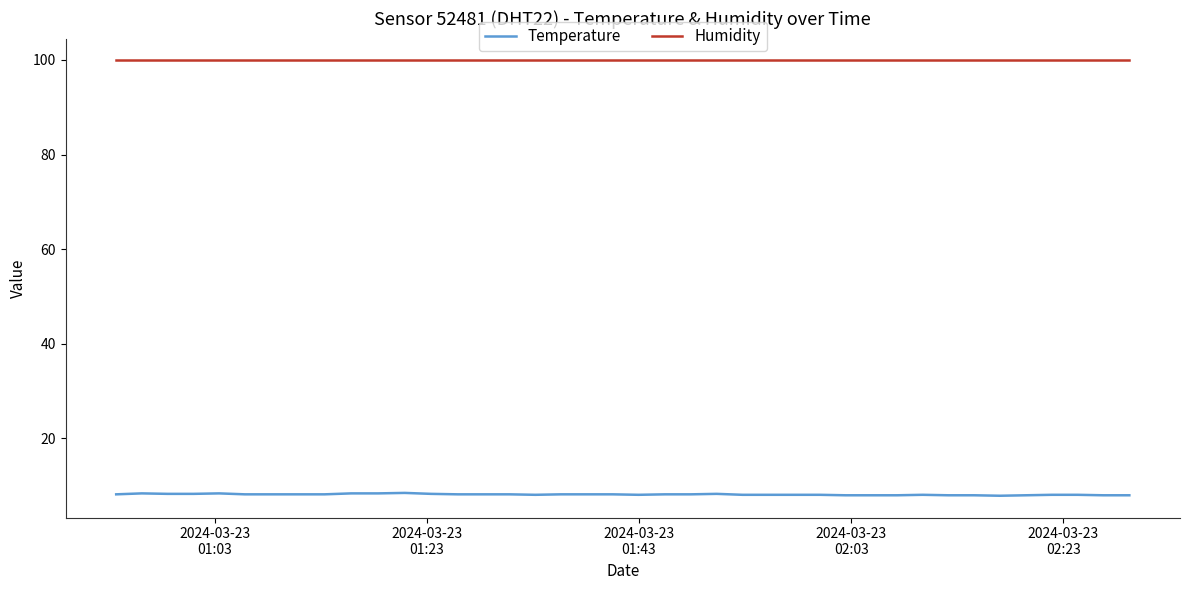

True or false: Humidity and Temperature cross at least once.

False